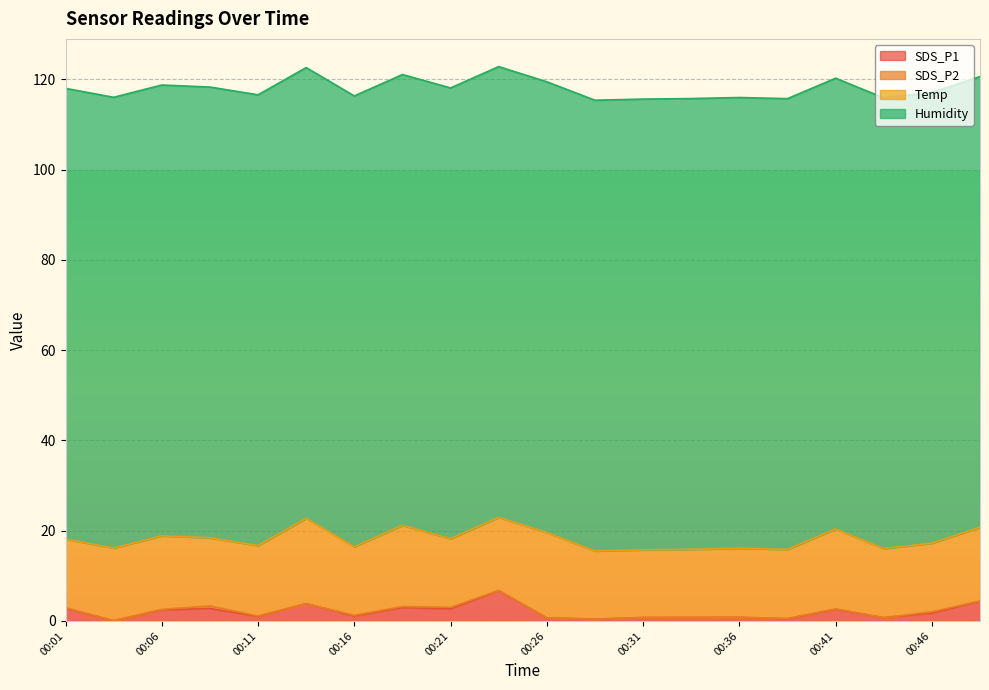

Does the chart display data point markers on the line(s)?

No